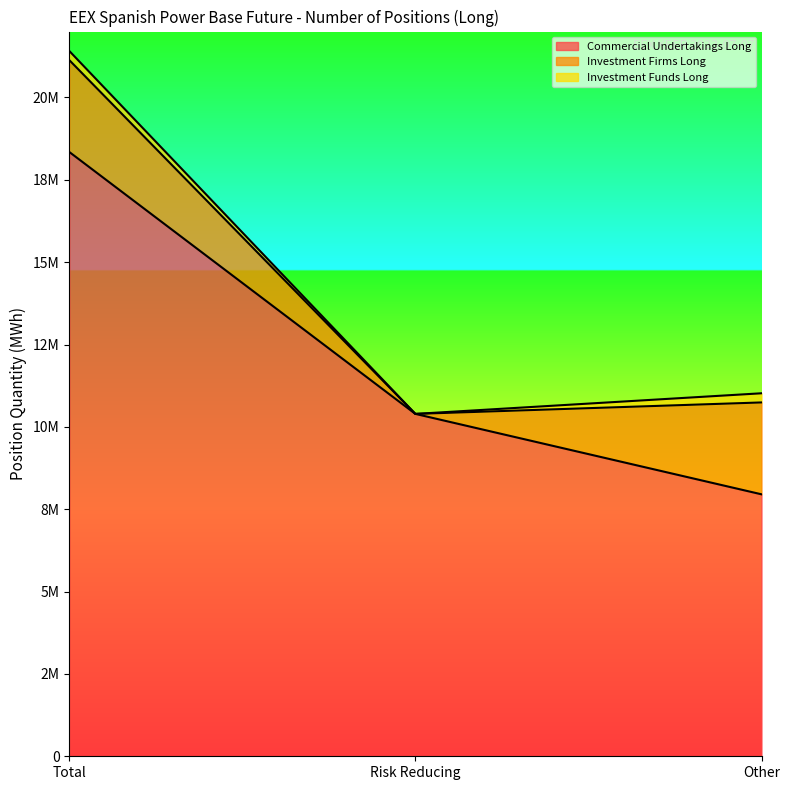

What is the value of the Investment Funds Long point at the 3rd from the left?

278119